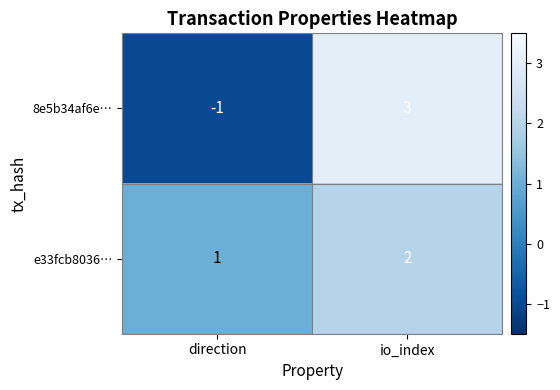

What is the maximum value shown in the chart?

3